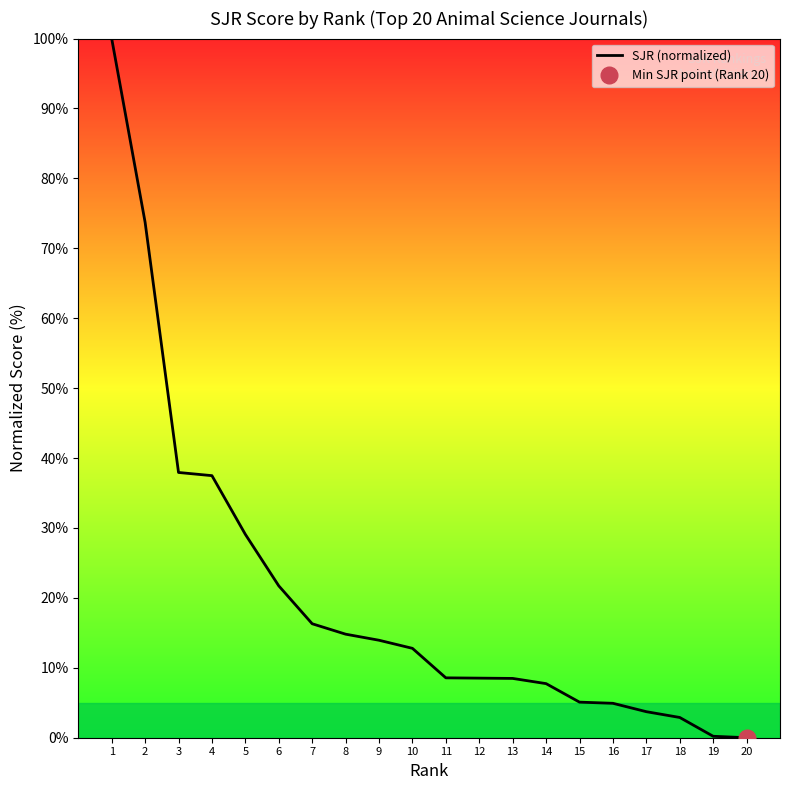

Which category has the highest value across all series?

1